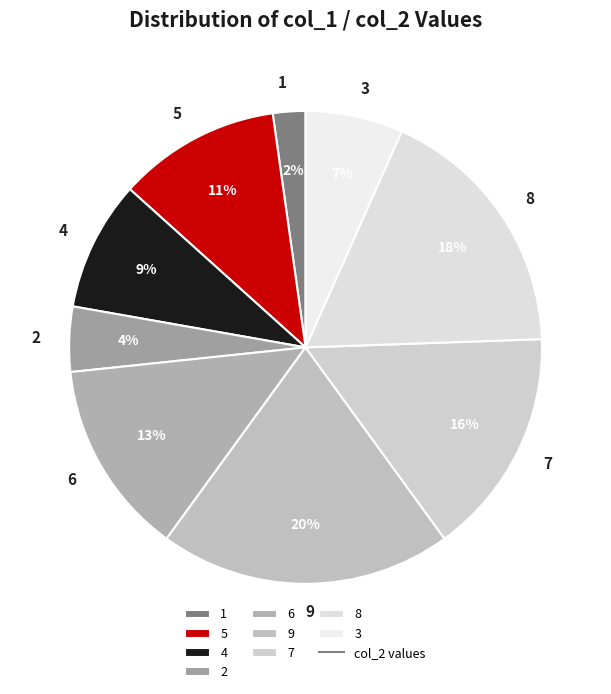

Does any single category account for the majority?

No